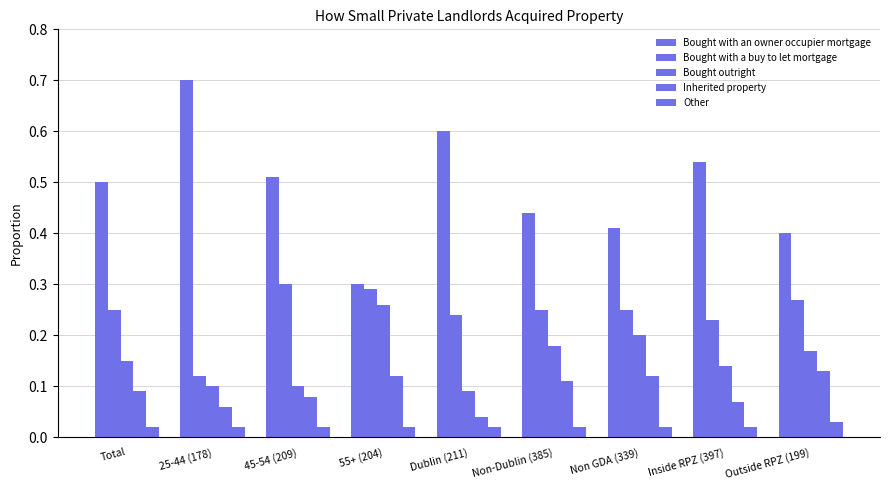

True or false: Bought with an owner occupier mortgage has a value of 0.5 at Inside RPZ (397).

True